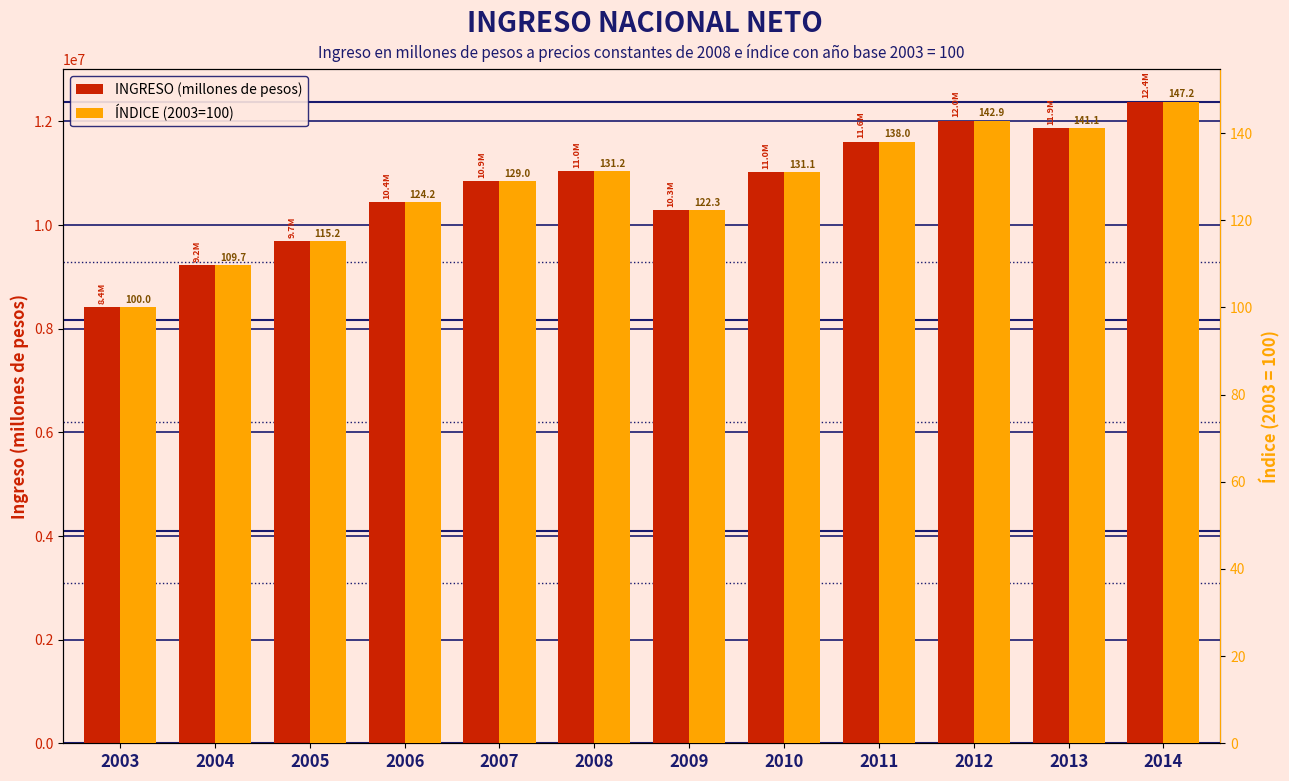

What is the difference between the highest and lowest values at 2011?

11611164.7